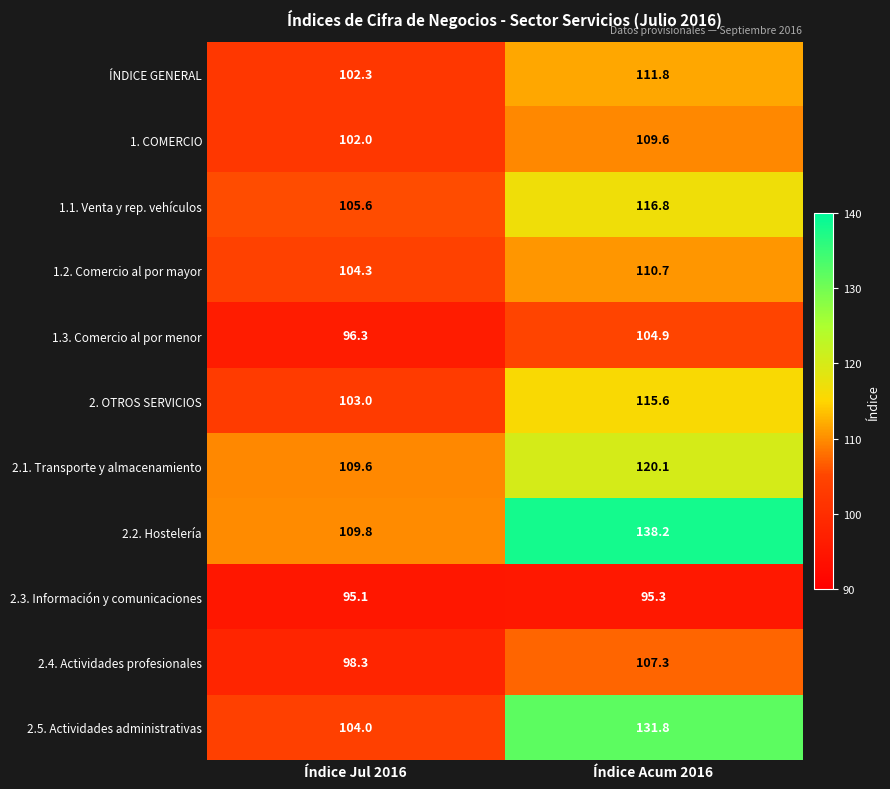

What is the average value of the 1. COMERCIO series?

105.8